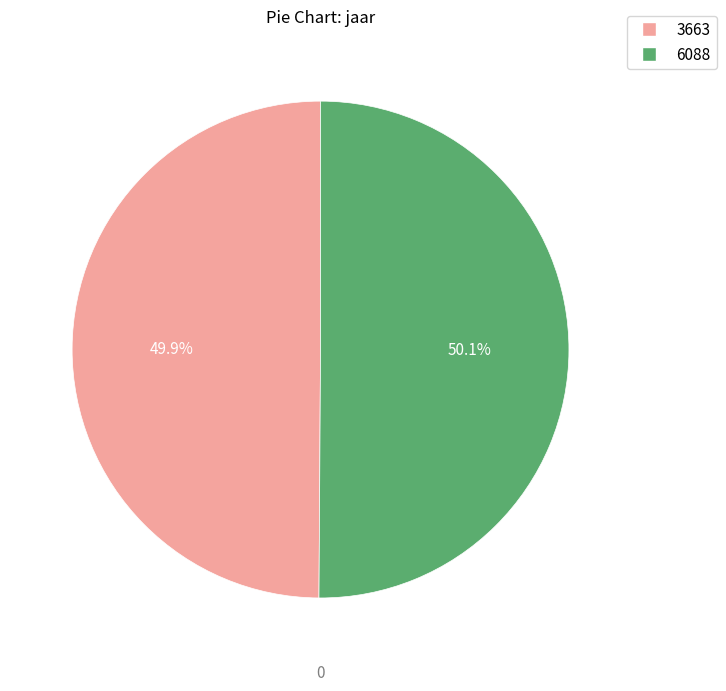

How many segments does this pie chart have?

2